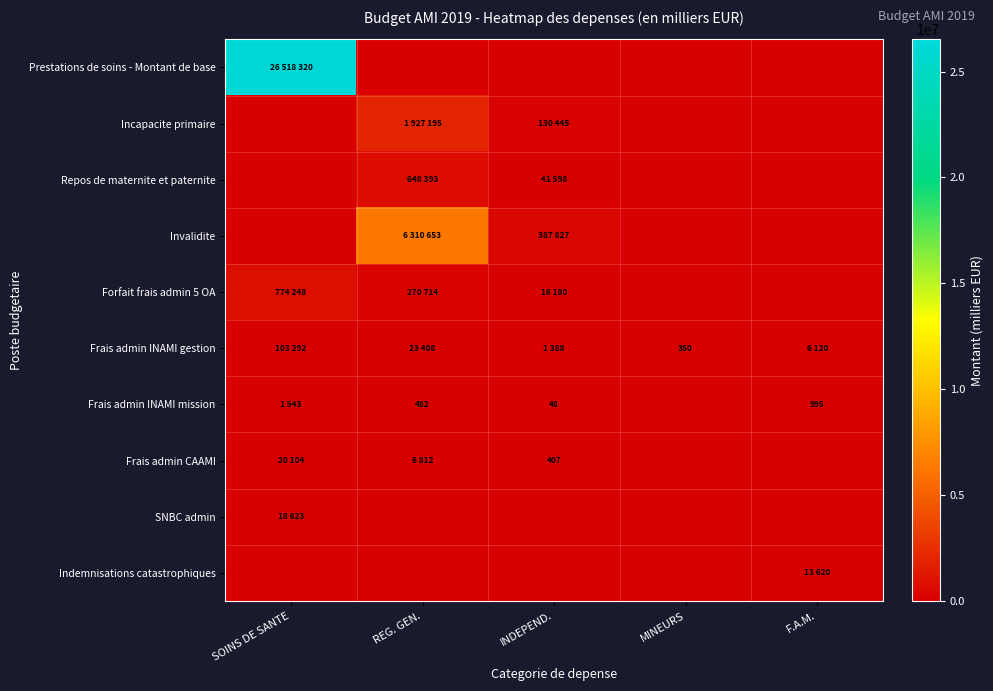

Is the value of Frais admin CAAMI at MINEURS greater than the value of SNBC admin at F.A.M.?

No